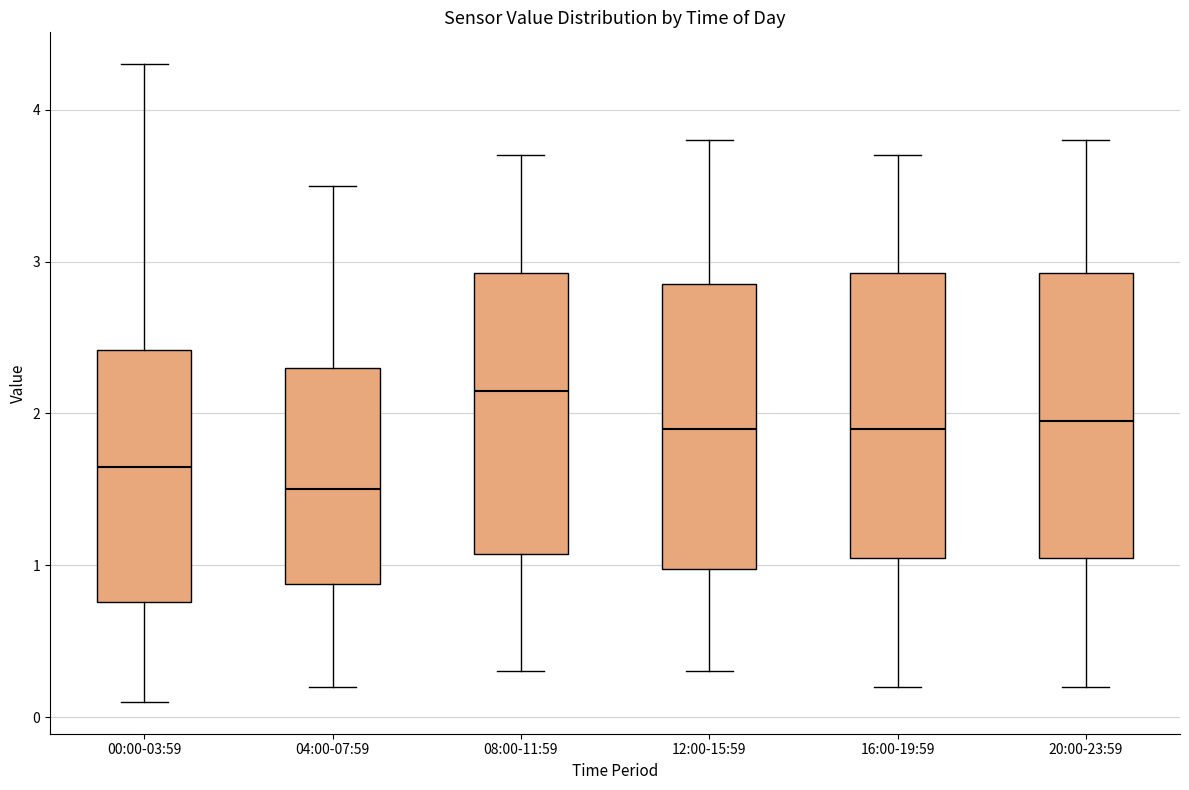

Where does the lower whisker of the box for 08:00-11:59 end on the y-axis? The values are not printed on the chart, so give them approximately, as read against the axis.

0.3